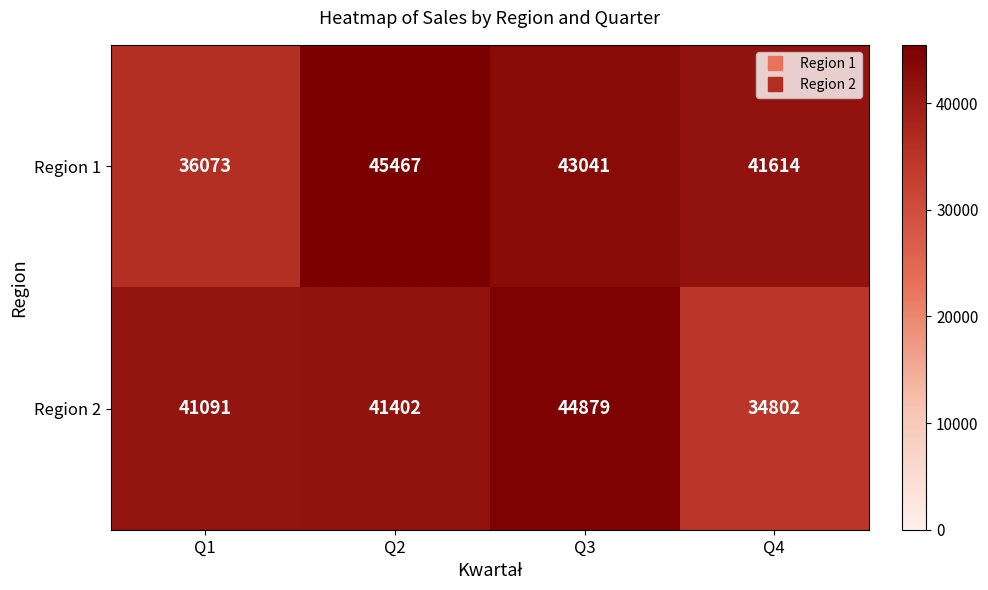

What is the total value across all series at Q1?

77164